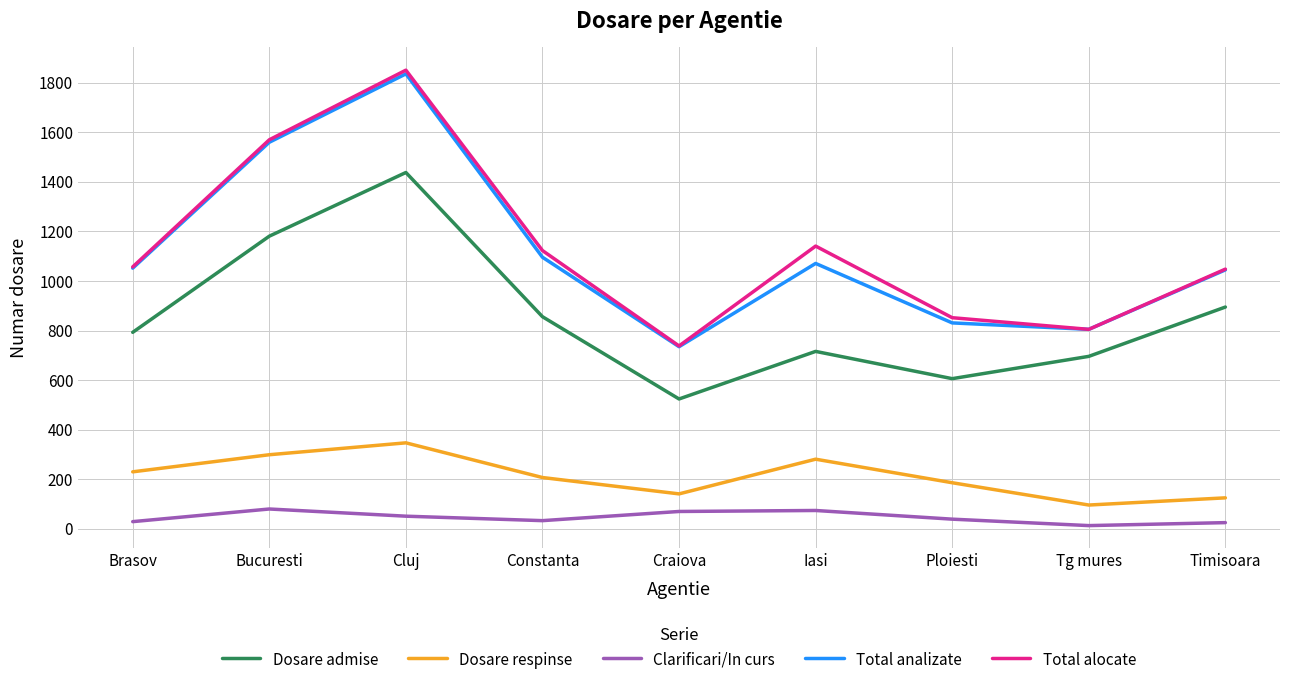

Where is Total analizate nearest to the value 1285?

Constanta